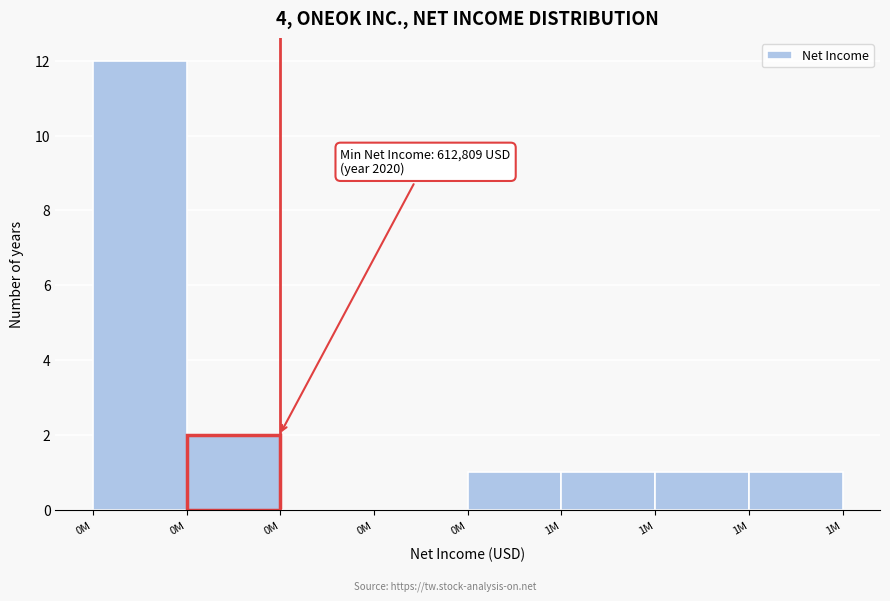

How many series are shown in this chart?

1